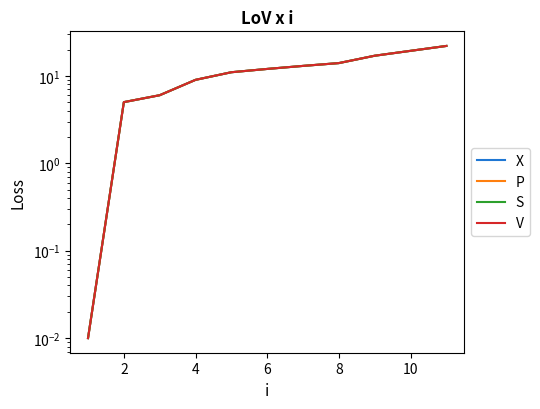

What is the value of the P point at the 8th from the left?

14.0